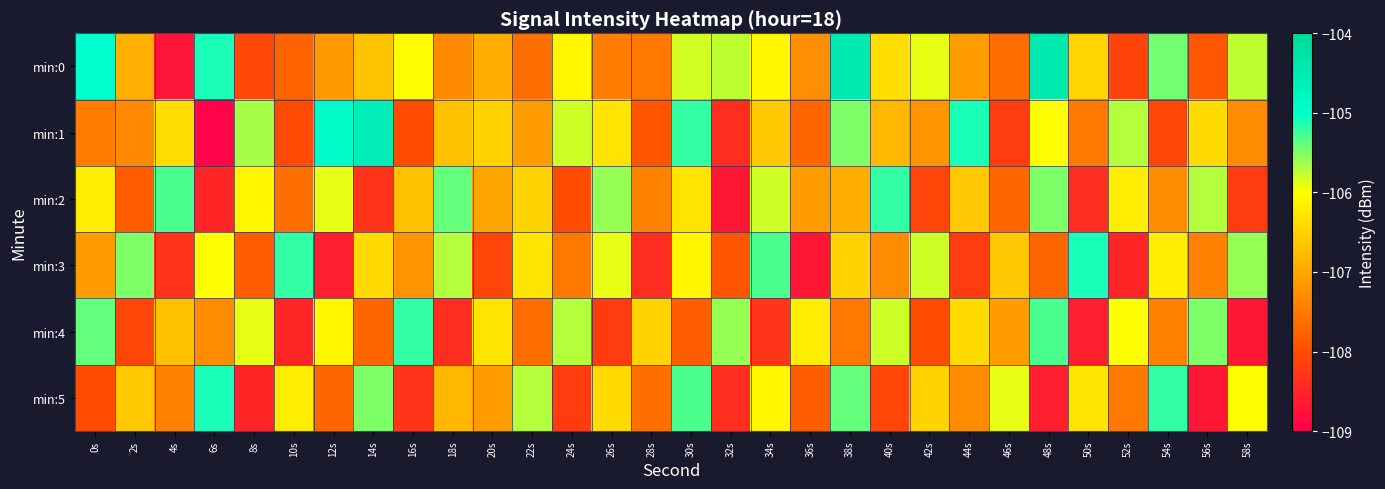

Rank the series by their maximum value, from lowest to highest.

min:2, min:4, min:3, min:5, min:1, min:0